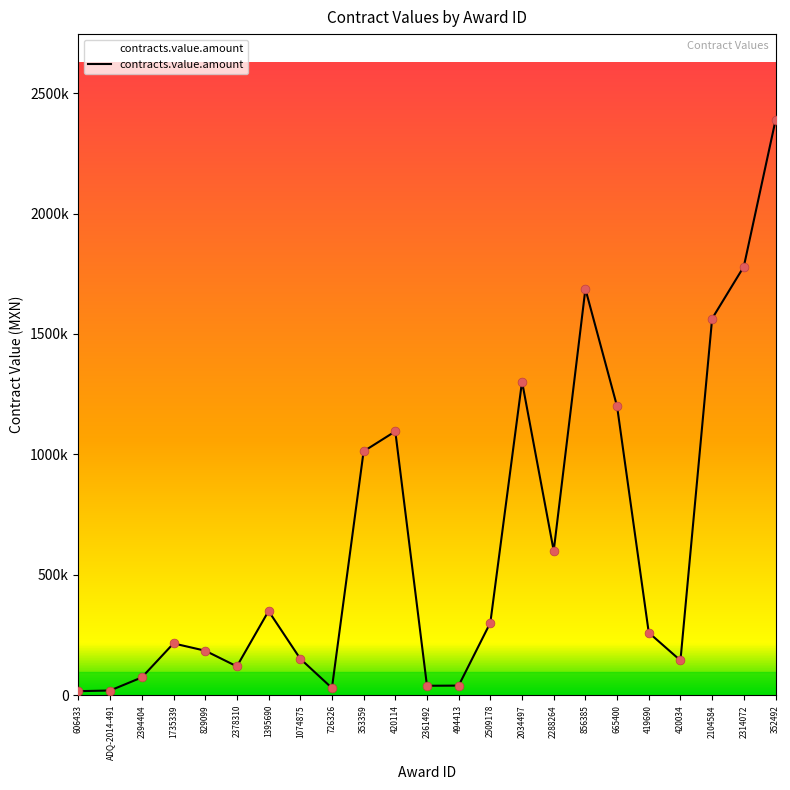

Does the chart have visible grid lines?

No